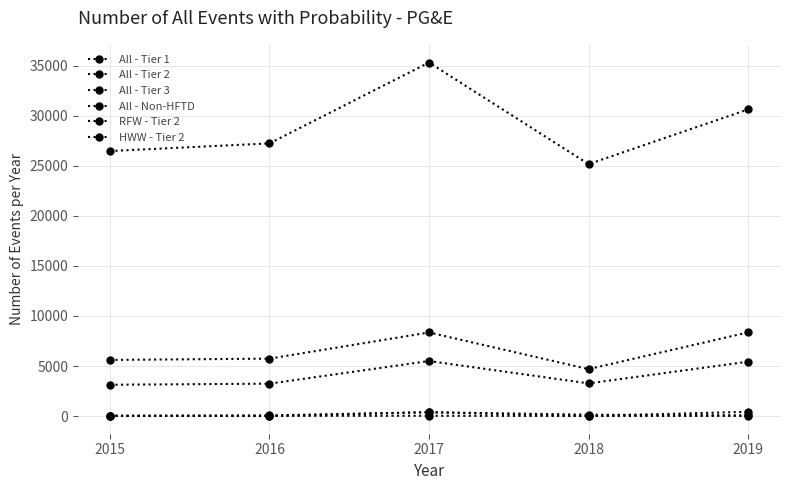

What is the smallest value displayed?

3